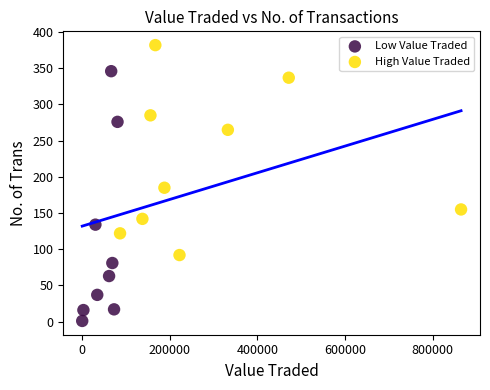

Which series has the widest spread of Y values?

Low Value Traded